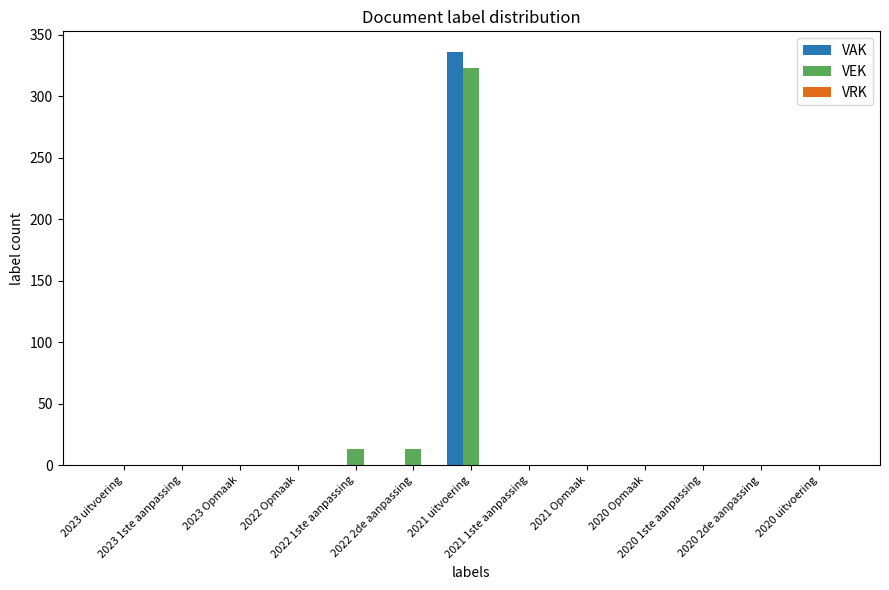

What is the sum of all VAK values?

336